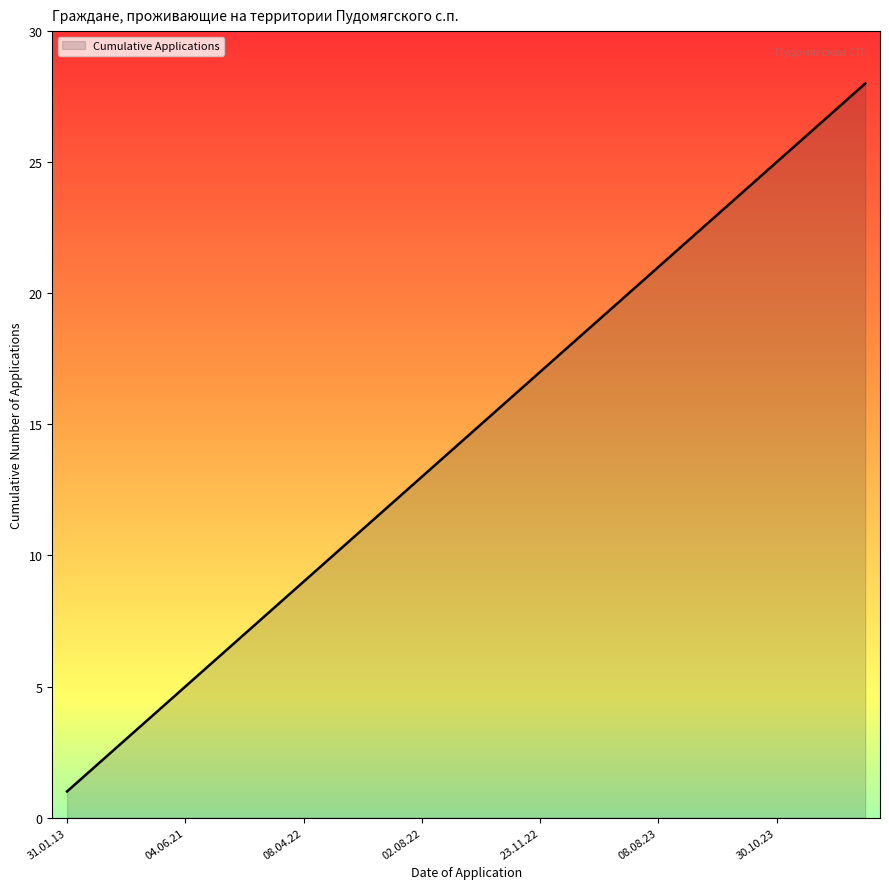

Reading left to right, transcribe all the data shown in this chart.

1	2	3	4	5	6	7	8	9	10	11	12	13	14	15	16	17	18	19	20	21	22	23	24	25	26	27	28